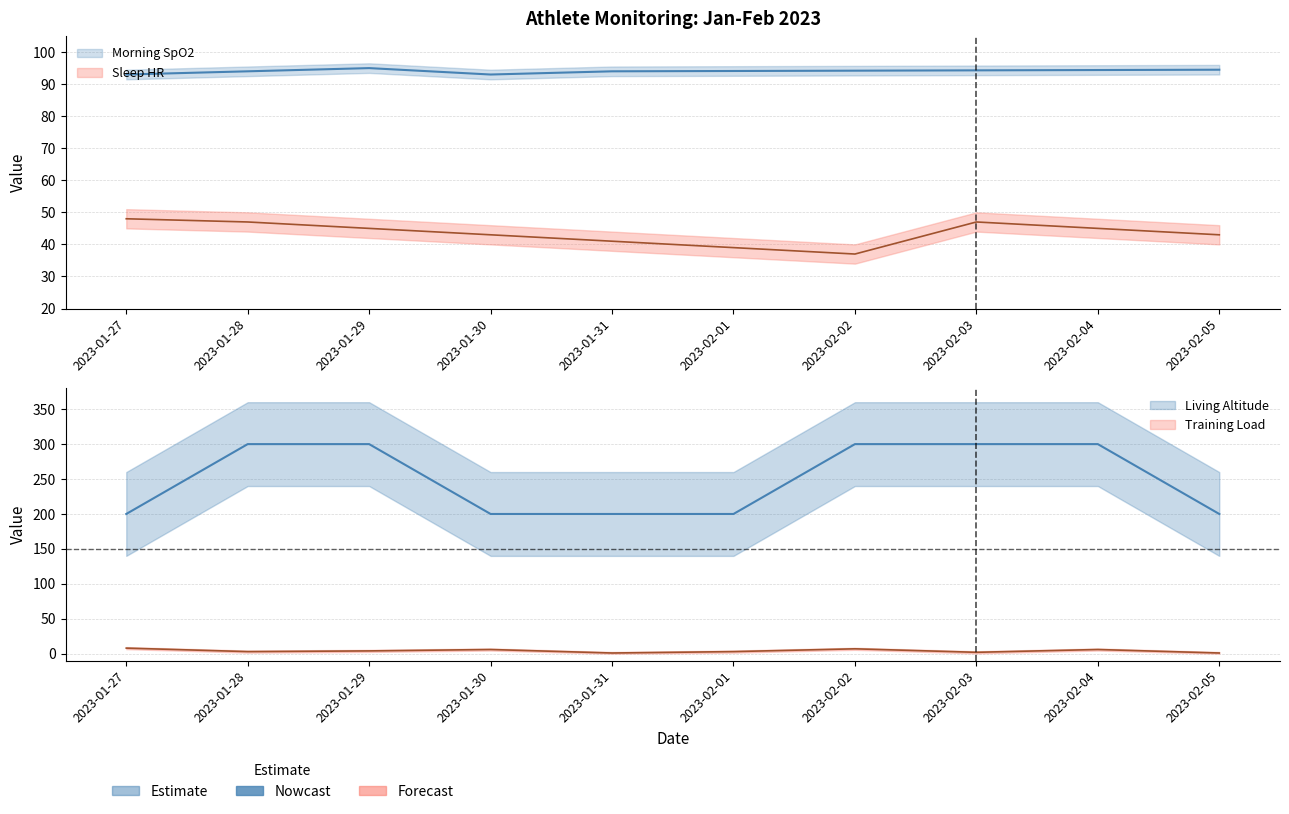

What is the difference between the highest and lowest values at 2023-01-29?

296.0